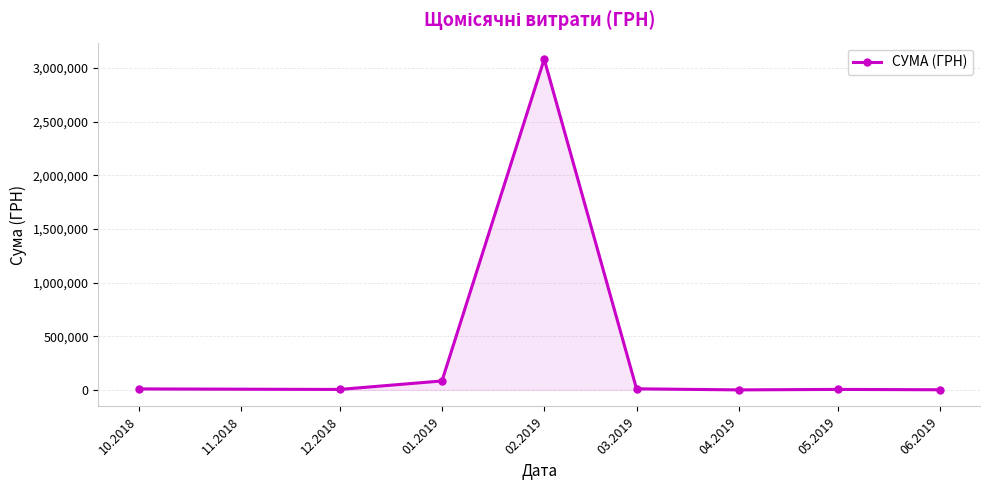

Where does the data first go above 9345?

10.2018